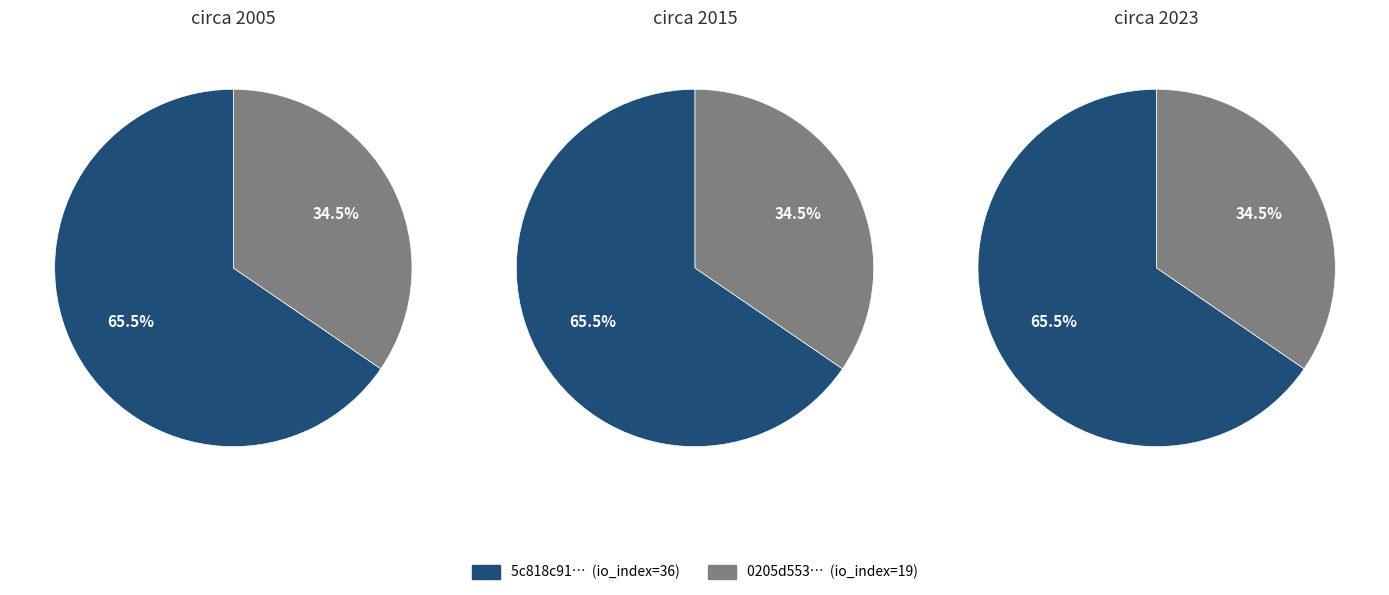

What percentage is the tx_hash_36 slice, to the nearest percent?

65%